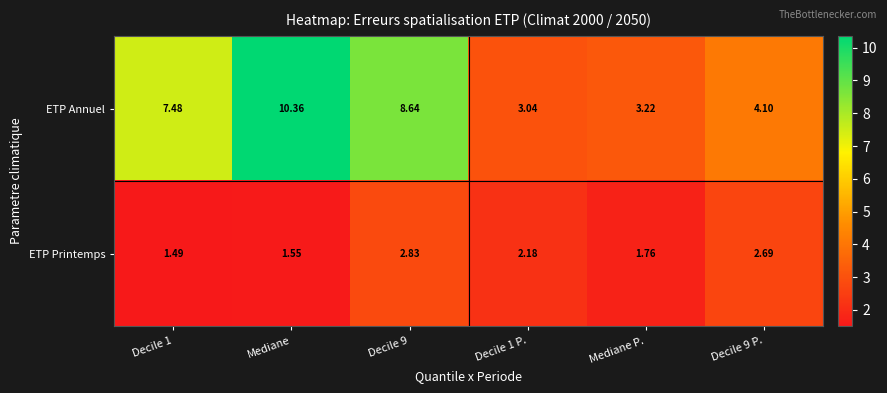

Rank the series by their average value, from highest to lowest.

ETP Annuel, ETP Printemps